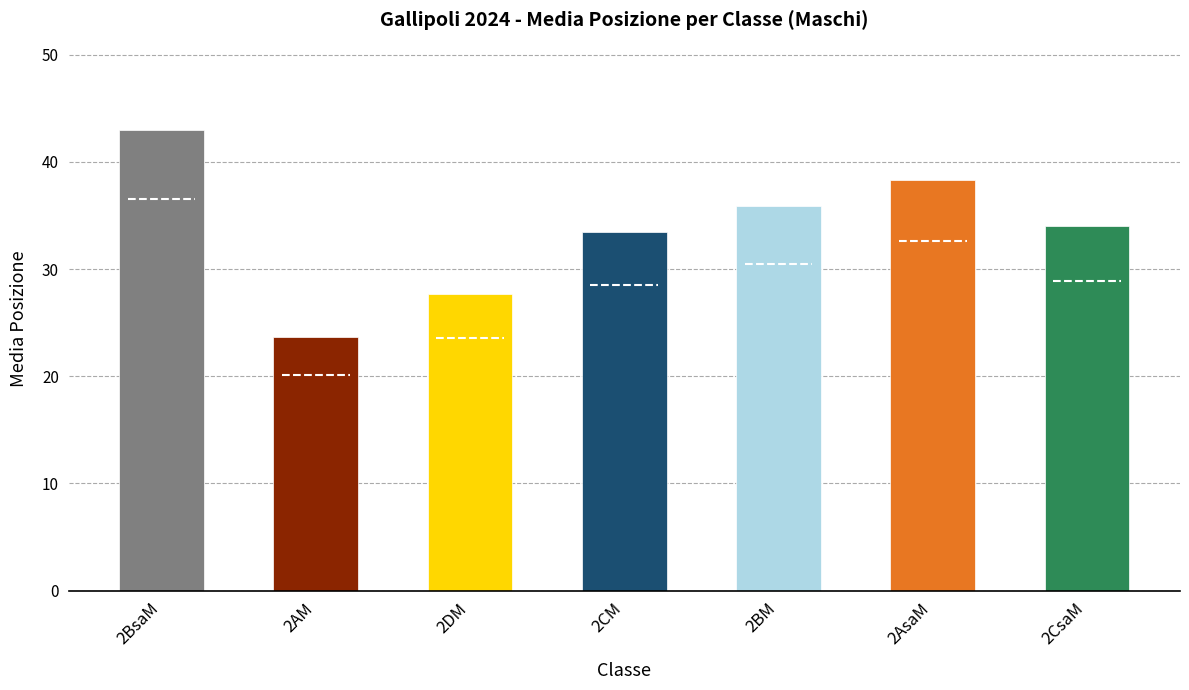

What is the ratio of the value at 2DM to the value at 2AsaM?

0.7